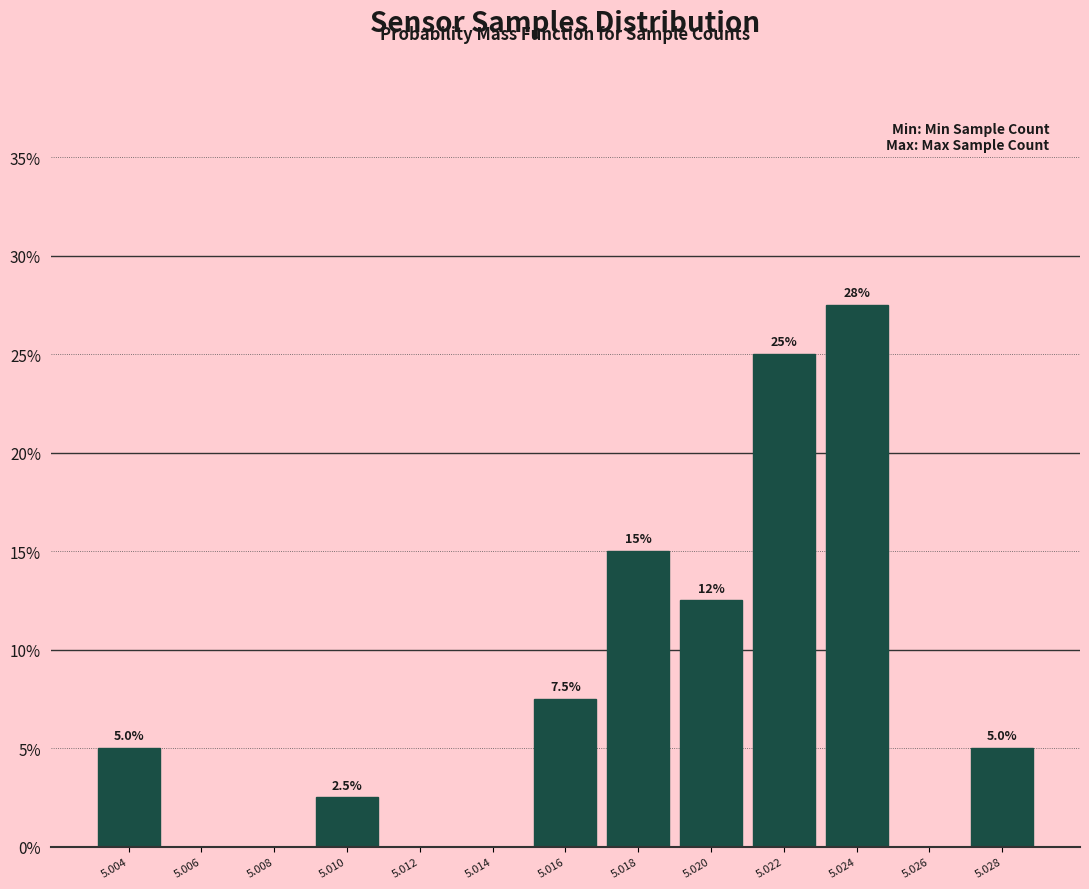

Reading right to left, extract all data points from this chart.

5.028=5.0	5.026=0.0	5.024=27.5	5.022=25.0	5.020=12.5	5.018=15.0	5.016=7.5	5.014=0.0	5.012=0.0	5.010=2.5	5.008=0.0	5.006=0.0	5.004=5.0